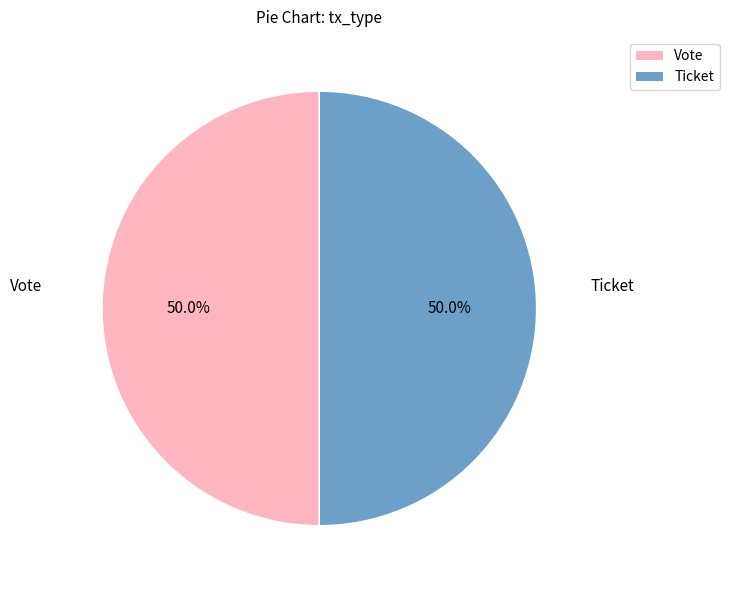

What is the ratio of the value at Ticket to the value at Vote?

1.0